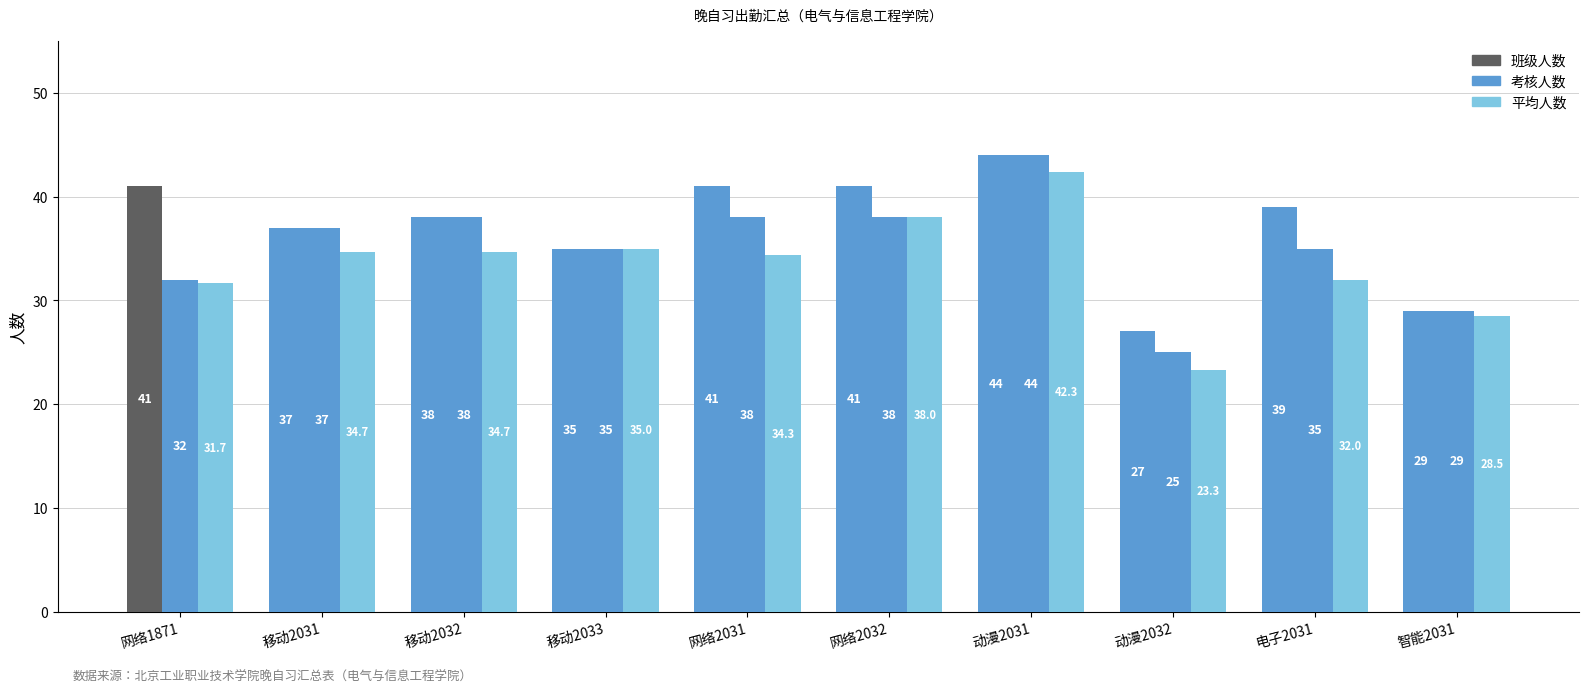

What is the sum of the 考核人数 values at 移动2031 and 网络1871?

69.0